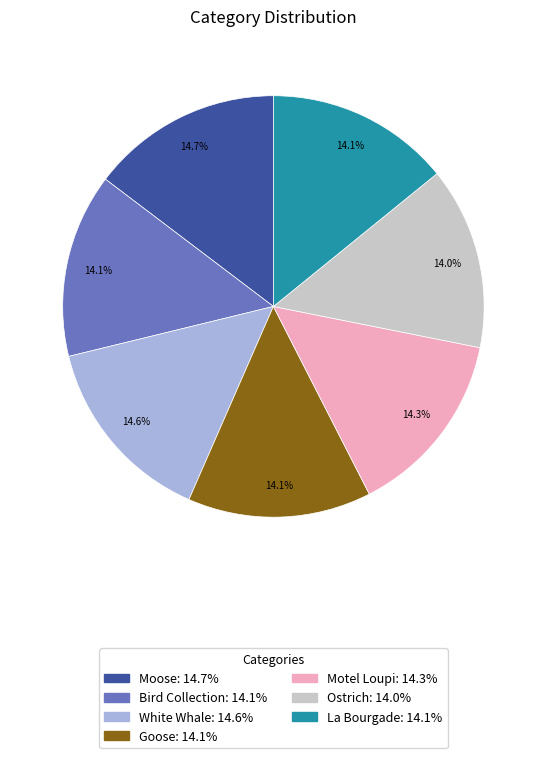

Is there a majority slice in this chart?

No